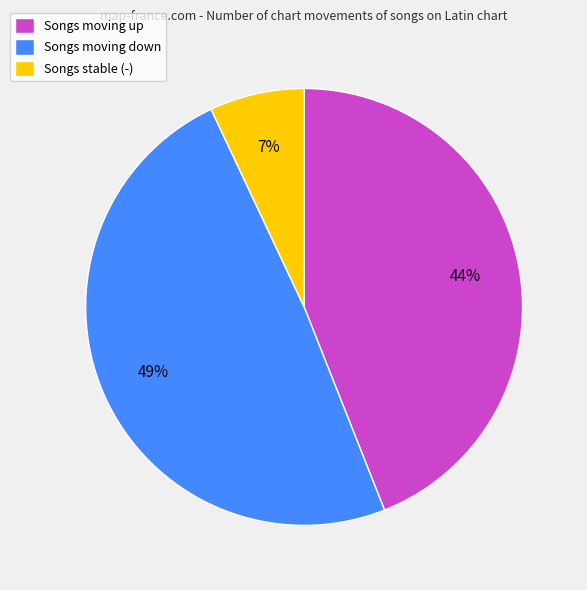

What percentage is the Songs moving down slice, to the nearest percent?

49%